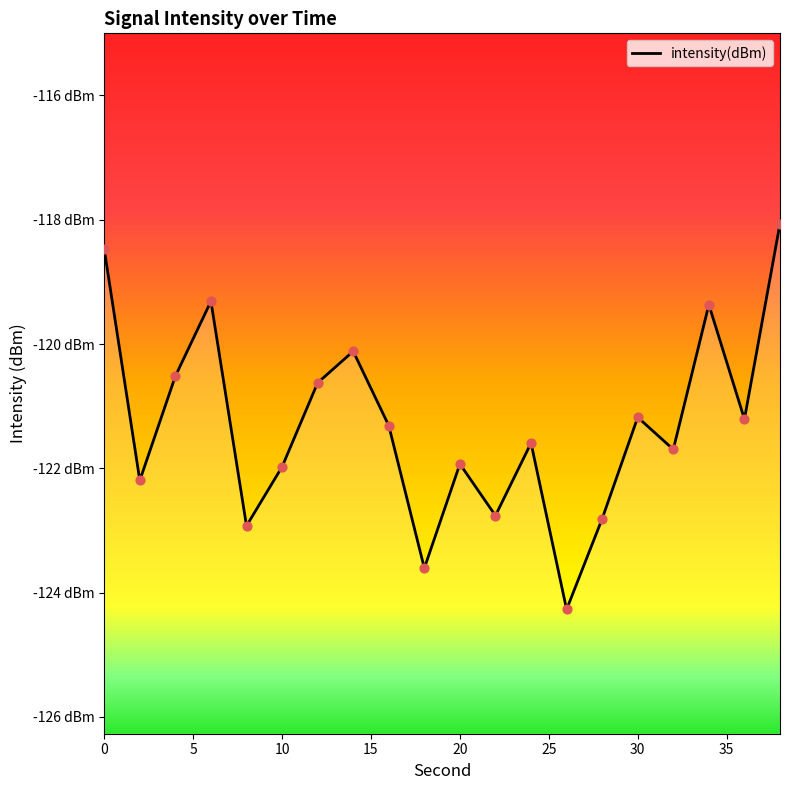

What is the change in value from 26 to 34?

+4.9